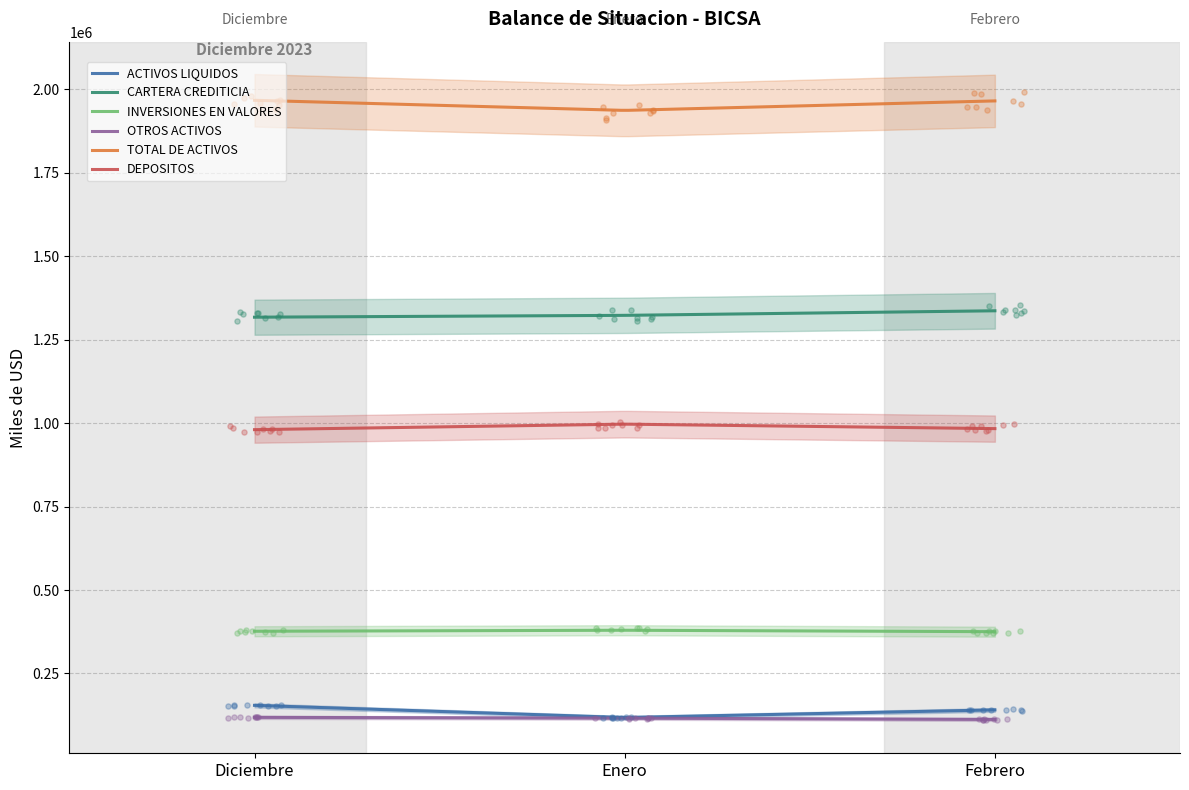

What are all the series names shown in the legend?

ACTIVOS LIQUIDOS, CARTERA CREDITICIA, INVERSIONES EN VALORES, OTROS ACTIVOS, TOTAL DE ACTIVOS, DEPOSITOS